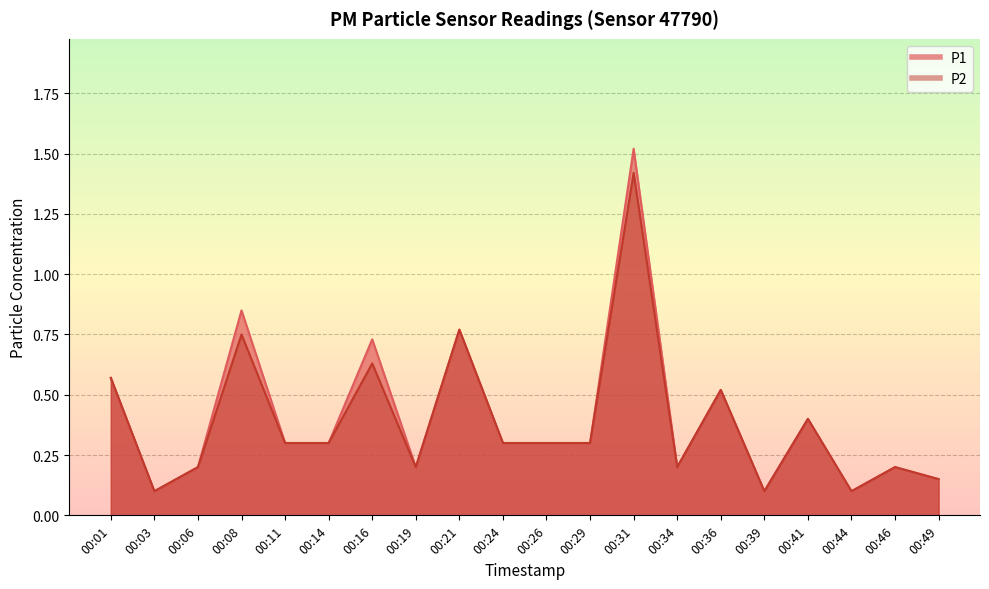

What are all the series names shown in the legend?

P1, P2